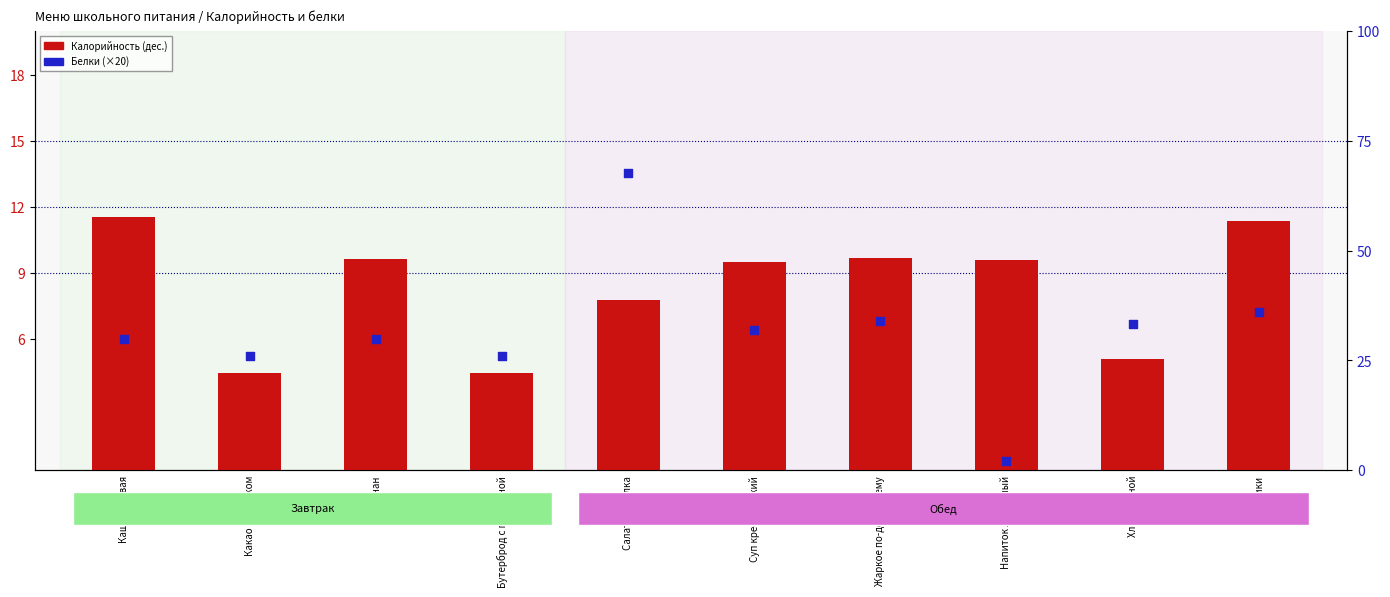

Which series has the largest total across all categories?

Белки (×20)